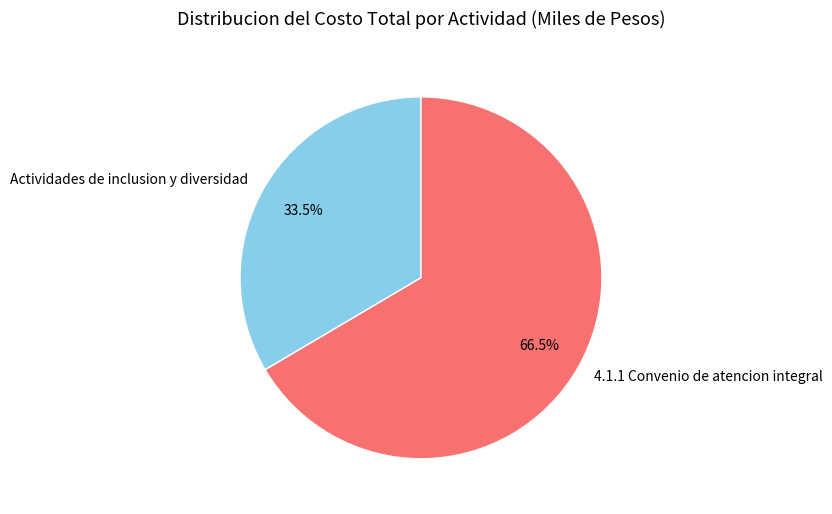

Do 4.1.1 Convenio de atencion integral and Actividades de inclusion y diversidad together represent more than half of the pie?

Yes